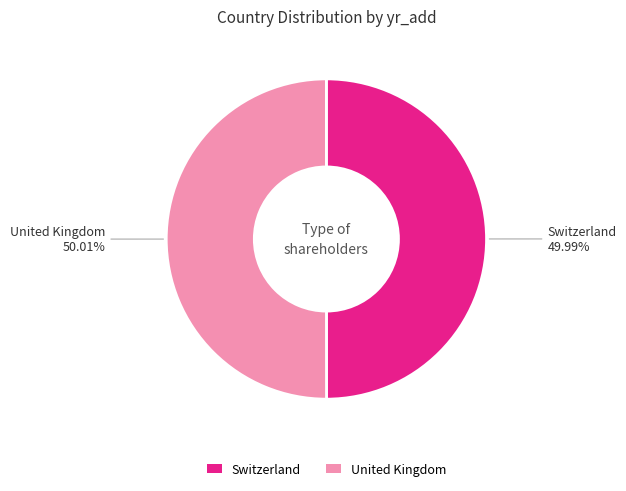

Approximately how many times larger is the value at Switzerland compared to United Kingdom?

1.0